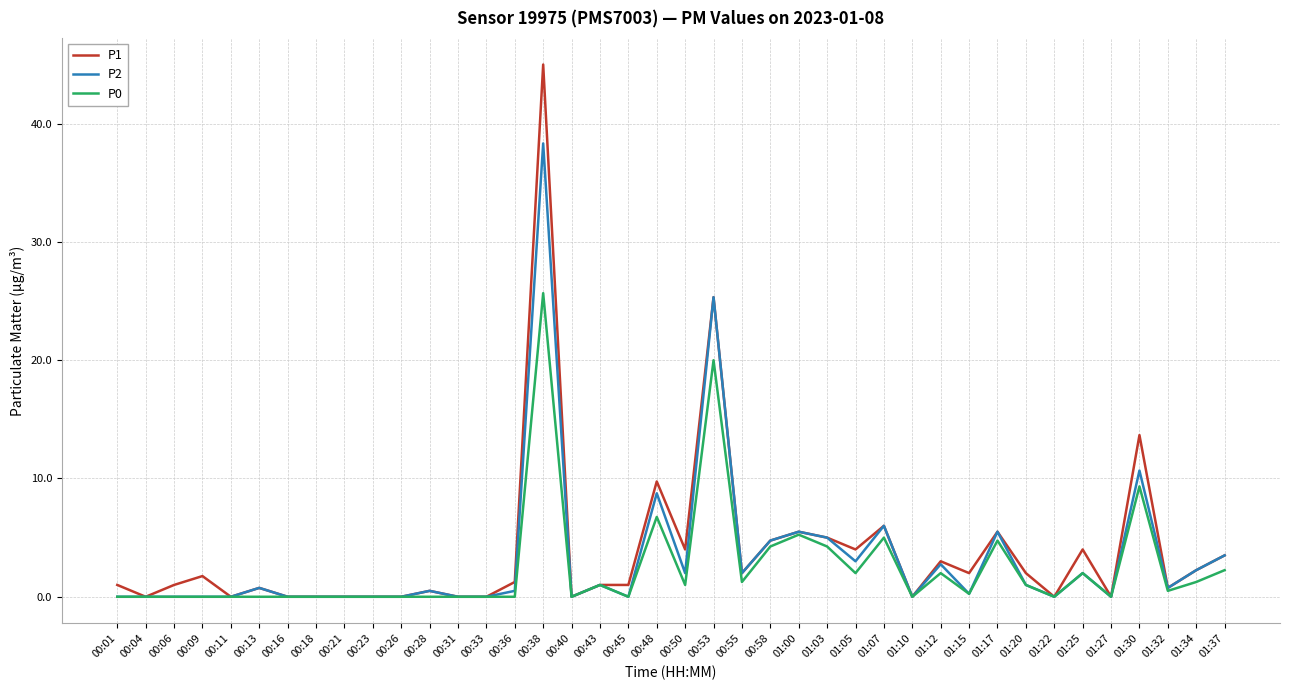

Is the value of P1 at 00:06 greater than the value of P0 at 00:58?

No